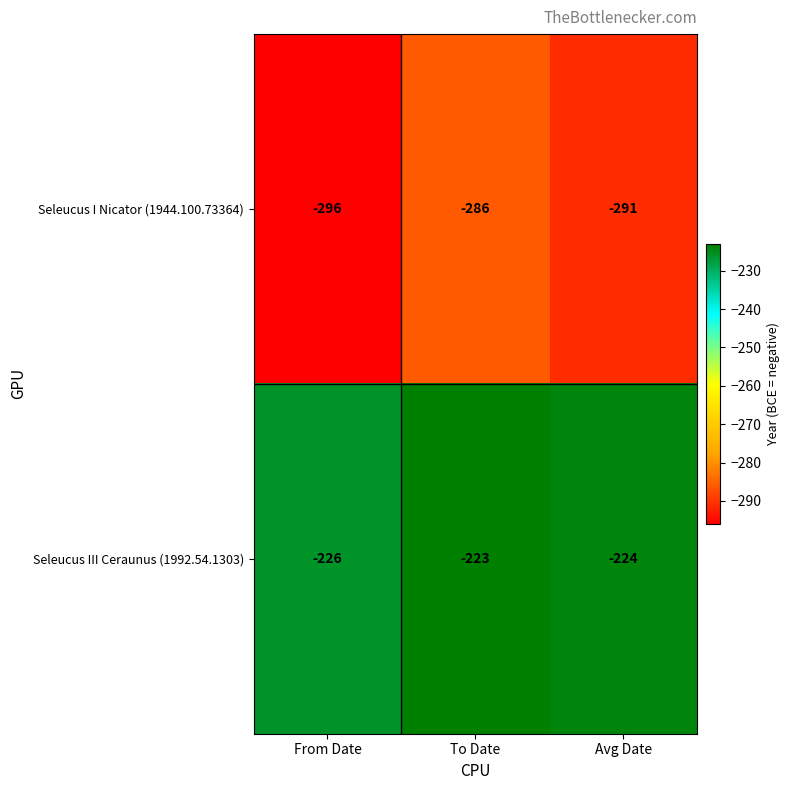

Read the Seleucus I Nicator (1944.100.73364) value at Avg Date, to the nearest 5.

-290